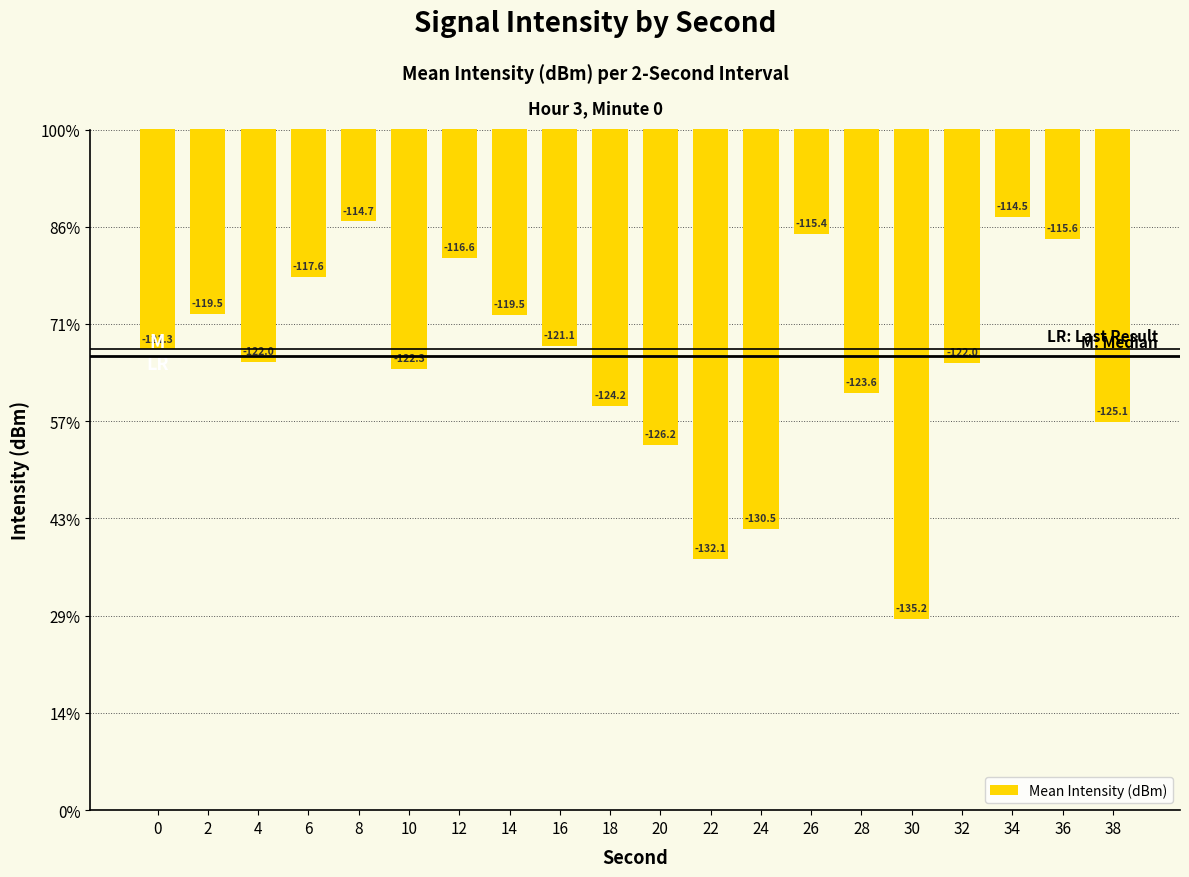

Are the bars grouped side by side (vs. stacked)?

No